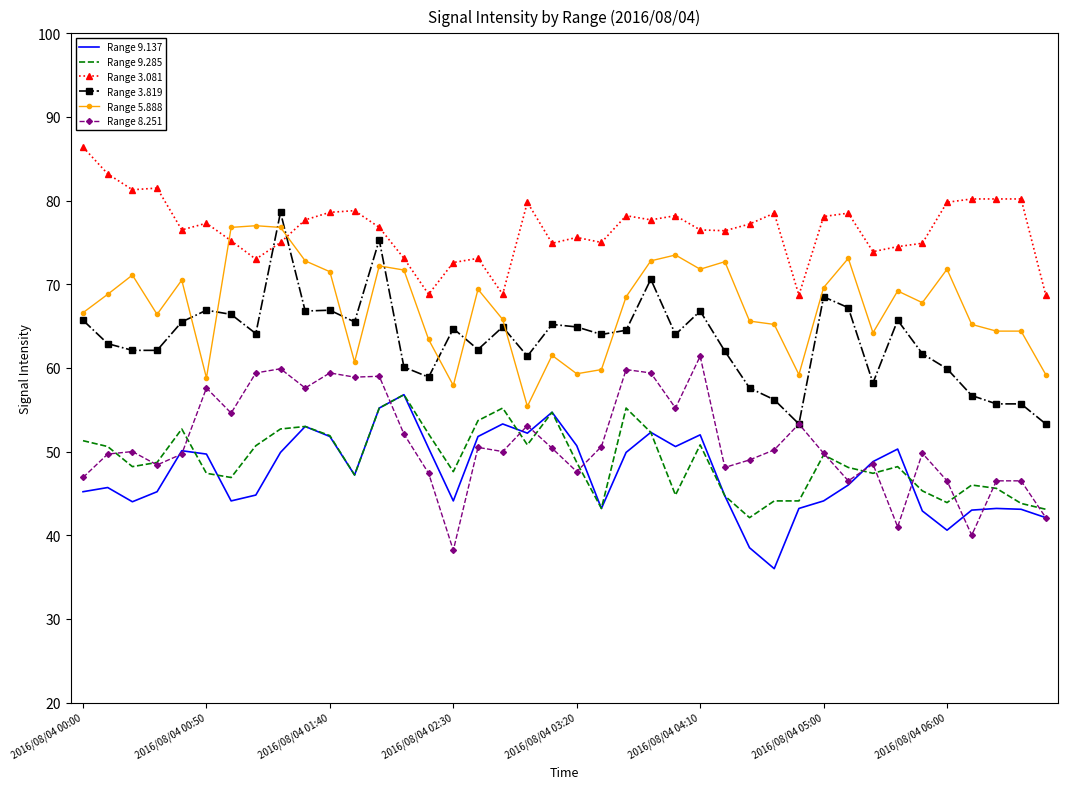

What is the lowest value of the Range 9.137 series?

36.0